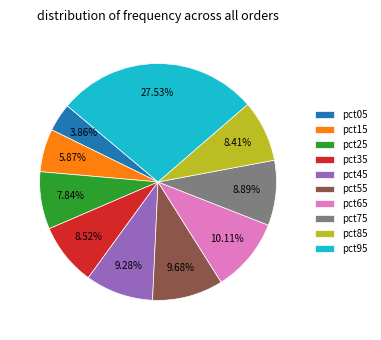

True or false: pct75 accounts for 9% of the total.

True